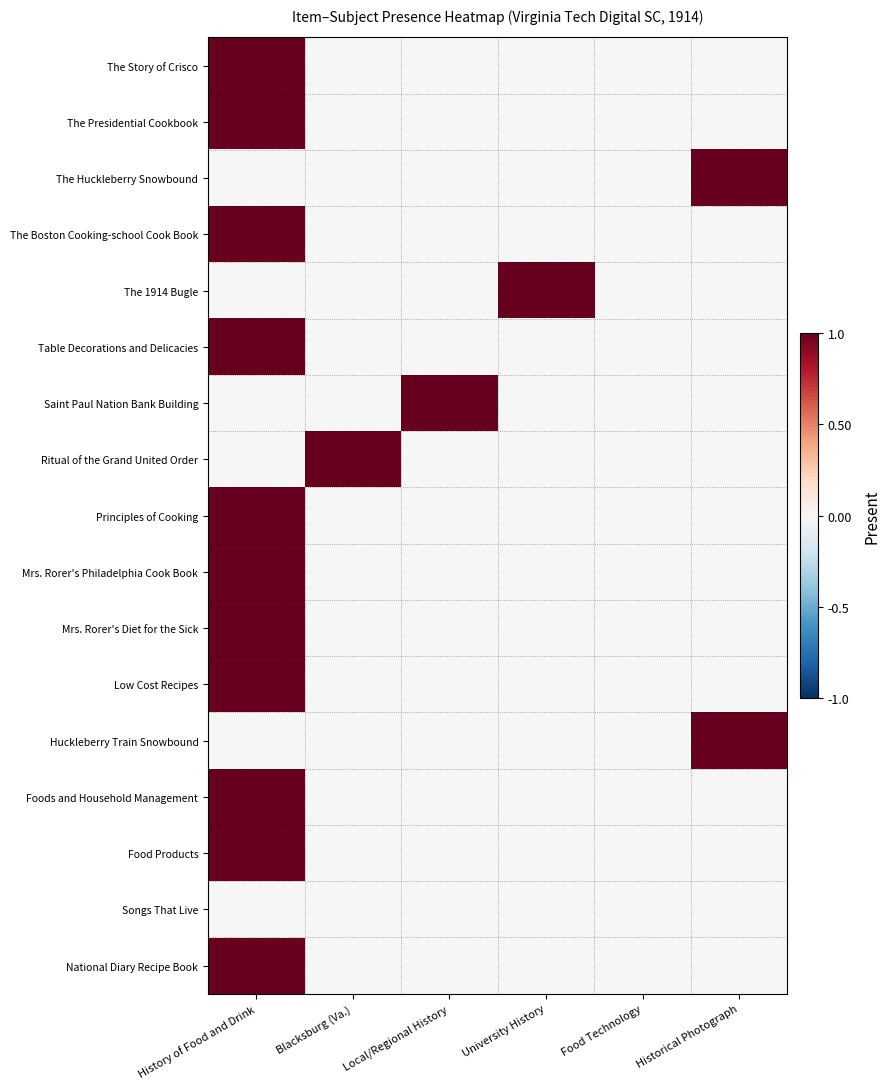

Reading left to right, transcribe all the data shown in this chart.

The Story of Crisco: History of Food and Drink=1	Blacksburg (Va.)=0	Local/Regional History=0	University History=0	Food Technology=0	Historical Photograph=0
The Presidential Cookbook: History of Food and Drink=1	Blacksburg (Va.)=0	Local/Regional History=0	University History=0	Food Technology=0	Historical Photograph=0
The Huckleberry Snowbound: History of Food and Drink=0	Blacksburg (Va.)=0	Local/Regional History=0	University History=0	Food Technology=0	Historical Photograph=1
The Boston Cooking-school Cook Book: History of Food and Drink=1	Blacksburg (Va.)=0	Local/Regional History=0	University History=0	Food Technology=0	Historical Photograph=0
The 1914 Bugle: History of Food and Drink=0	Blacksburg (Va.)=0	Local/Regional History=0	University History=1	Food Technology=0	Historical Photograph=0
Table Decorations and Delicacies: History of Food and Drink=1	Blacksburg (Va.)=0	Local/Regional History=0	University History=0	Food Technology=0	Historical Photograph=0
Saint Paul Nation Bank Building: History of Food and Drink=0	Blacksburg (Va.)=0	Local/Regional History=1	University History=0	Food Technology=0	Historical Photograph=0
Ritual of the Grand United Order: History of Food and Drink=0	Blacksburg (Va.)=1	Local/Regional History=0	University History=0	Food Technology=0	Historical Photograph=0
Principles of Cooking: History of Food and Drink=1	Blacksburg (Va.)=0	Local/Regional History=0	University History=0	Food Technology=0	Historical Photograph=0
Mrs. Rorer's Philadelphia Cook Book: History of Food and Drink=1	Blacksburg (Va.)=0	Local/Regional History=0	University History=0	Food Technology=0	Historical Photograph=0
Mrs. Rorer's Diet for the Sick: History of Food and Drink=1	Blacksburg (Va.)=0	Local/Regional History=0	University History=0	Food Technology=0	Historical Photograph=0
Low Cost Recipes: History of Food and Drink=1	Blacksburg (Va.)=0	Local/Regional History=0	University History=0	Food Technology=0	Historical Photograph=0
Huckleberry Train Snowbound: History of Food and Drink=0	Blacksburg (Va.)=0	Local/Regional History=0	University History=0	Food Technology=0	Historical Photograph=1
Foods and Household Management: History of Food and Drink=1	Blacksburg (Va.)=0	Local/Regional History=0	University History=0	Food Technology=0	Historical Photograph=0
Food Products: History of Food and Drink=1	Blacksburg (Va.)=0	Local/Regional History=0	University History=0	Food Technology=0	Historical Photograph=0
Songs That Live: History of Food and Drink=0	Blacksburg (Va.)=0	Local/Regional History=0	University History=0	Food Technology=0	Historical Photograph=0
National Diary Recipe Book: History of Food and Drink=1	Blacksburg (Va.)=0	Local/Regional History=0	University History=0	Food Technology=0	Historical Photograph=0